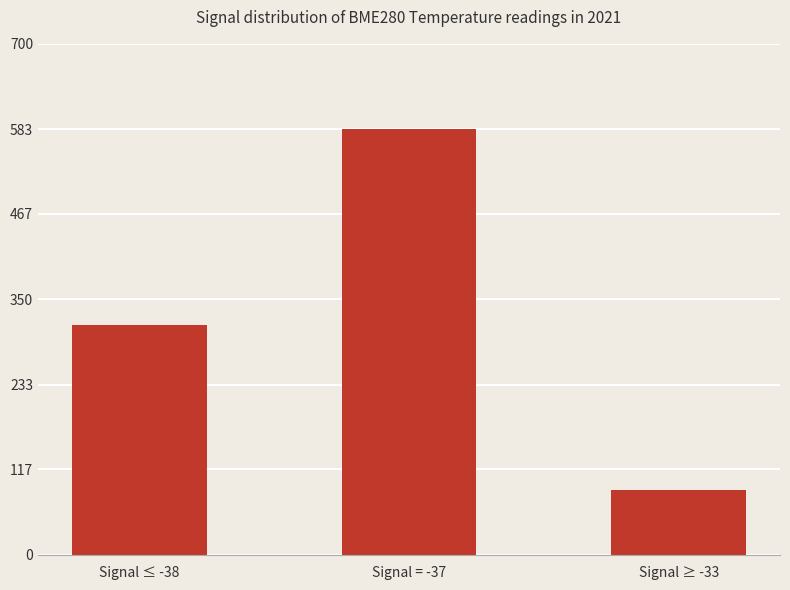

Which label corresponds to the smallest value in the chart?

Signal ≥ -33